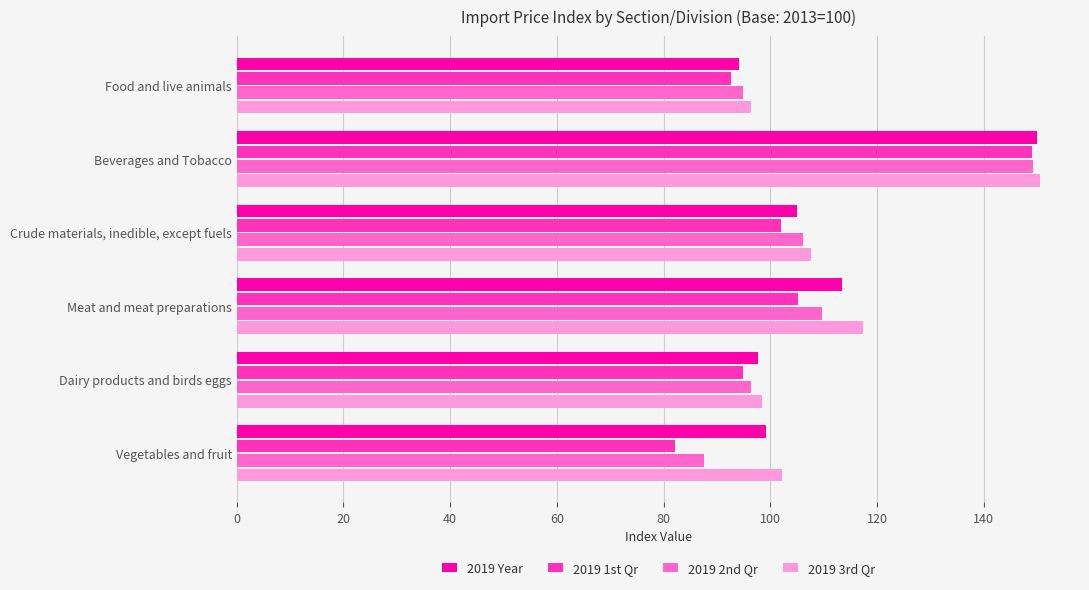

List the labels in order of 2019 2nd Qr value, largest first.

Beverages and Tobacco, Meat and meat preparations, Crude materials, inedible, except fuels, Dairy products and birds eggs, Food and live animals, Vegetables and fruit